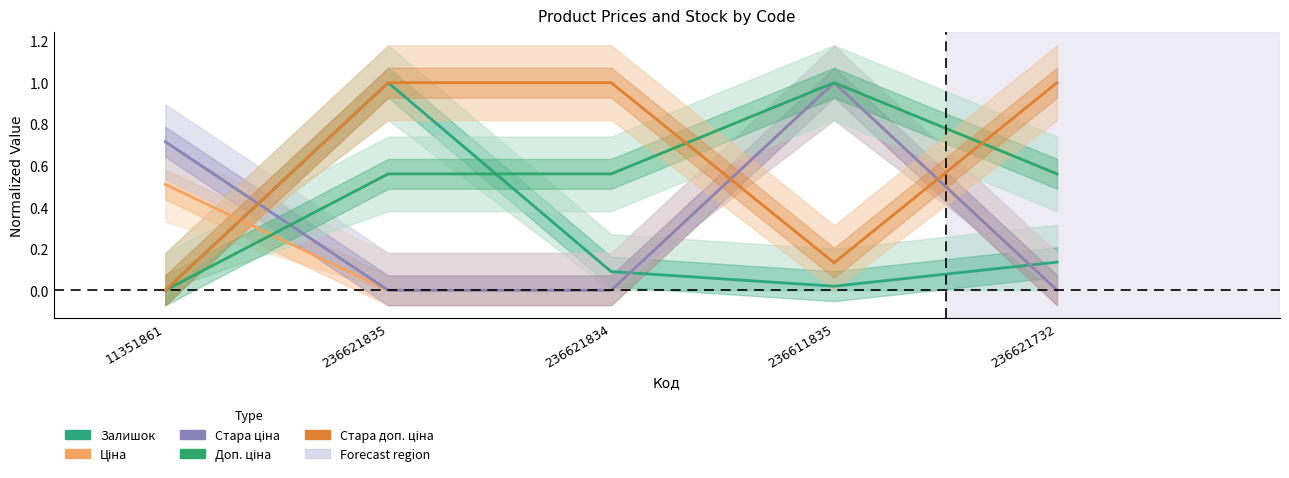

Does the chart display data point markers on the line(s)?

No